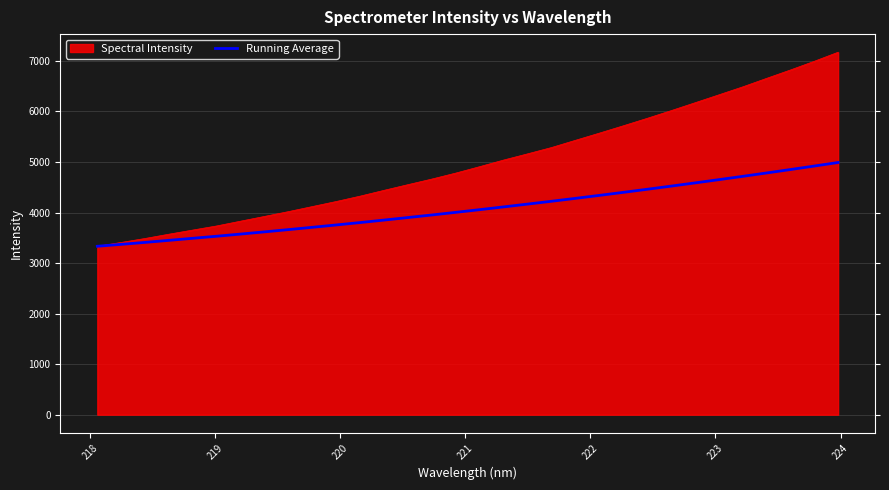

Which series has the largest range (max minus min)?

Spectral Intensity